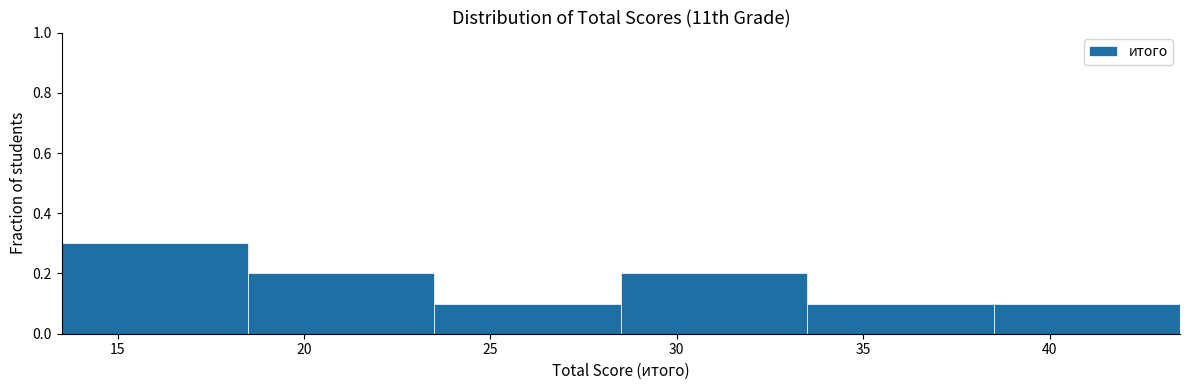

Reading left to right, transcribe this chart: for each bar, give the range it covers on the x-axis and its height. The values are not printed on the chart, so give them approximately, as read against the axis.

13.5 to 18.5: 0.3
18.5 to 23.5: 0.2
23.5 to 28.5: 0.1
28.5 to 33.5: 0.2
33.5 to 38.5: 0.1
38.5 to 43.5: 0.1